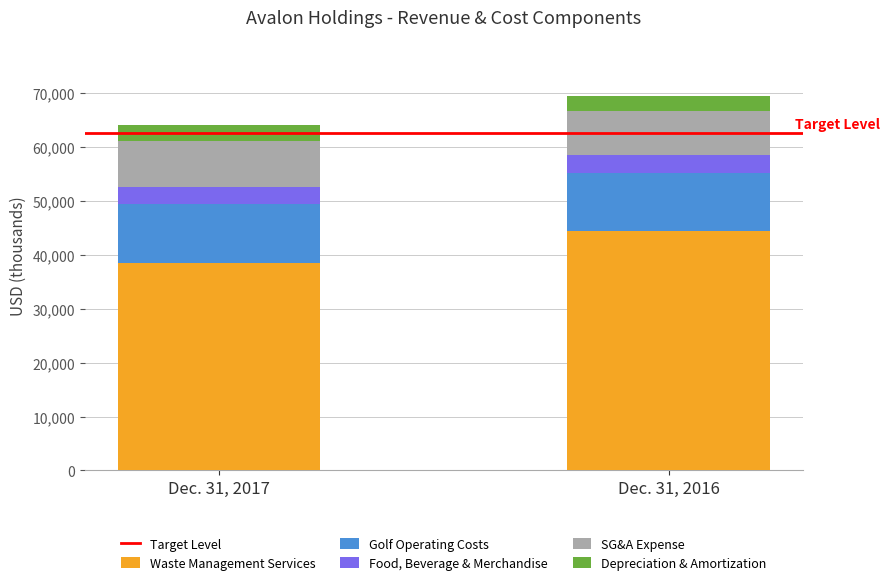

What is the sum of all Waste Management Services values?

82704